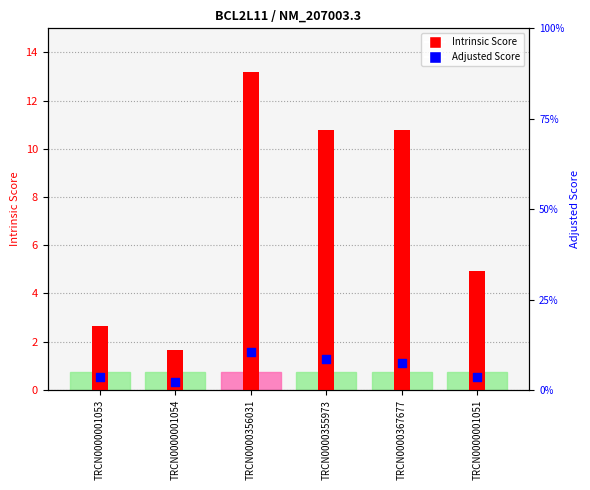

Is the value of Adjusted Score at TRCN0000001051 greater than the value of Intrinsic Score at TRCN0000001051?

No